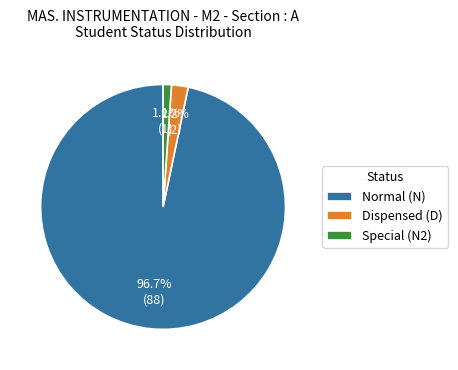

Do Normal (N) and Dispensed (D) together represent more than half of the pie?

Yes